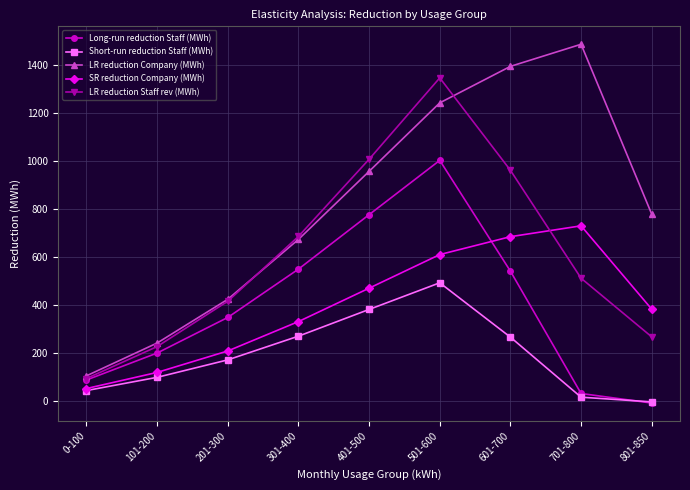

The value of LR reduction Staff rev (MWh) at 201-300 is 689.4. True or false?

False